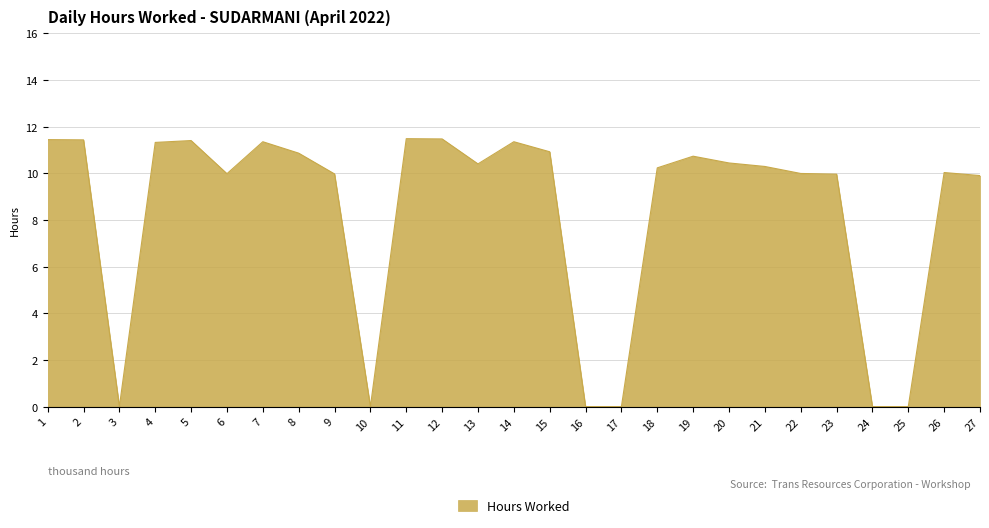

What is the maximum value shown in the chart?

11.5